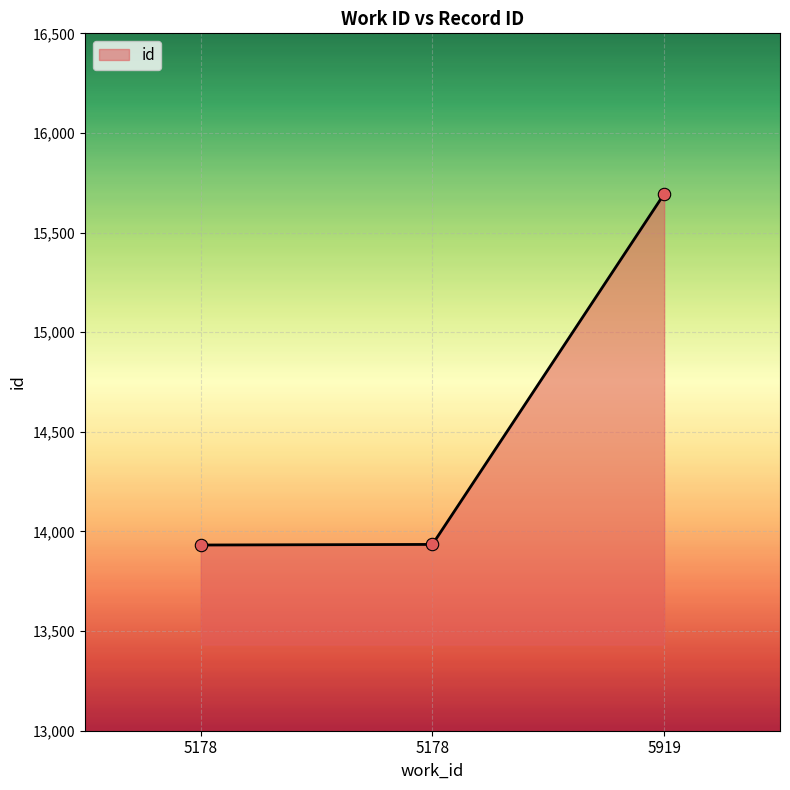

Between 5178 and 5178, which is larger?

5178